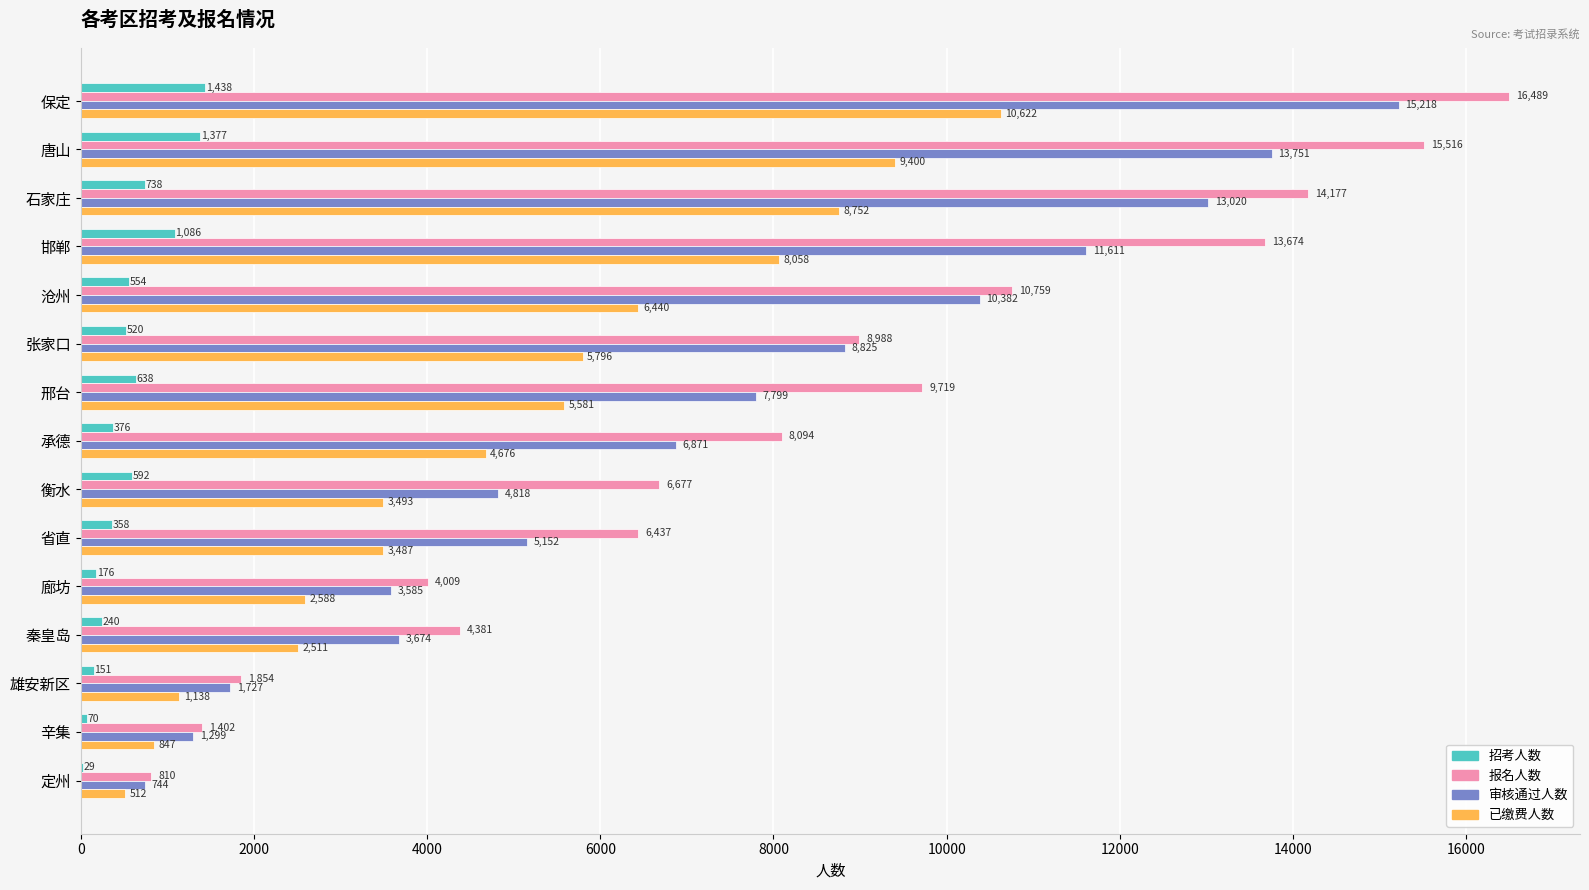

What value does the 审核通过人数 series have at 邢台?

7799